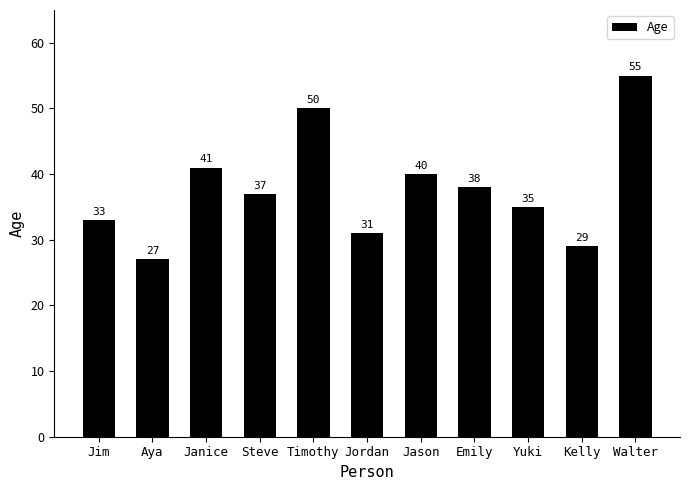

List the labels in order of value, largest first.

Walter, Timothy, Janice, Jason, Emily, Steve, Yuki, Jim, Jordan, Kelly, Aya